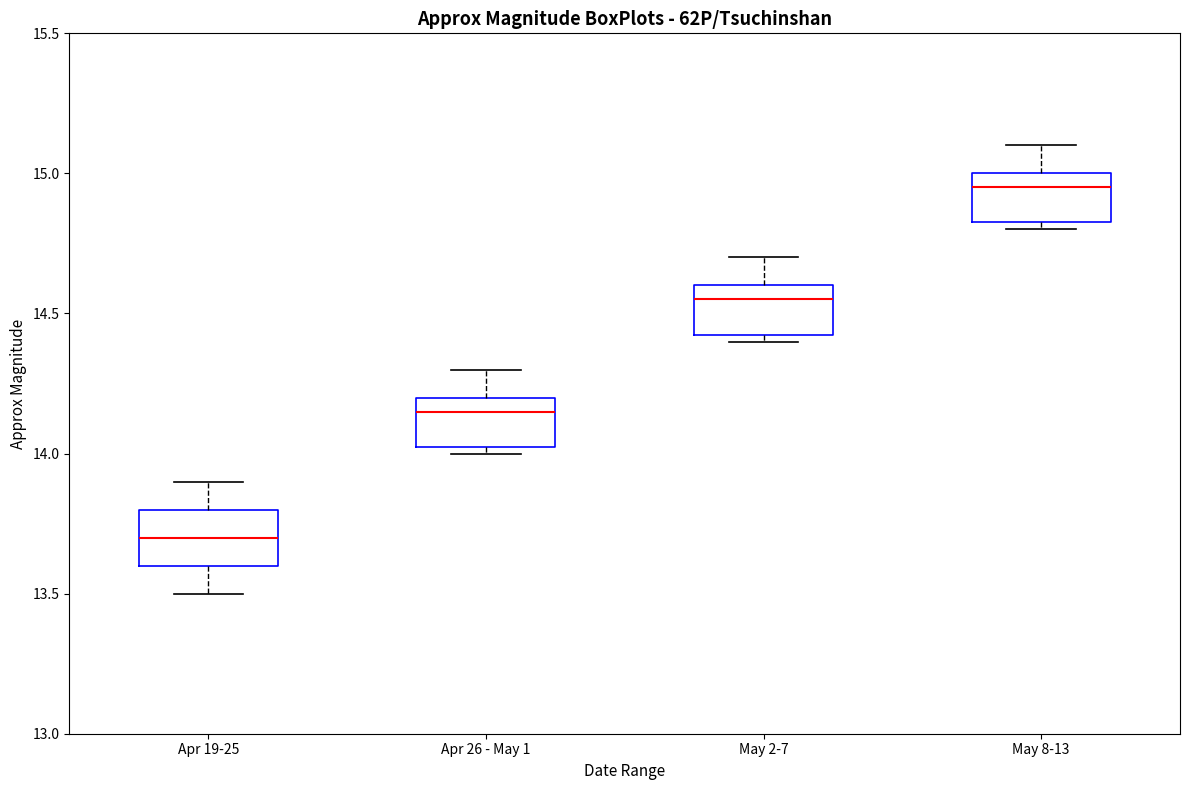

Reading left to right, transcribe this box plot: for each box, give where its median line is, the range the box spans, and where its two whiskers end, as read against the y-axis. The values are not printed on the chart, so give them approximately, as read against the axis.

Apr 19-25: median 13.70, box 13.60 to 13.80, whiskers 13.50 to 13.90
Apr 26 - May 1: median 14.15, box 14.05 to 14.20, whiskers 14.00 to 14.30
May 2-7: median 14.55, box 14.45 to 14.60, whiskers 14.40 to 14.70
May 8-13: median 14.95, box 14.85 to 15.00, whiskers 14.80 to 15.10